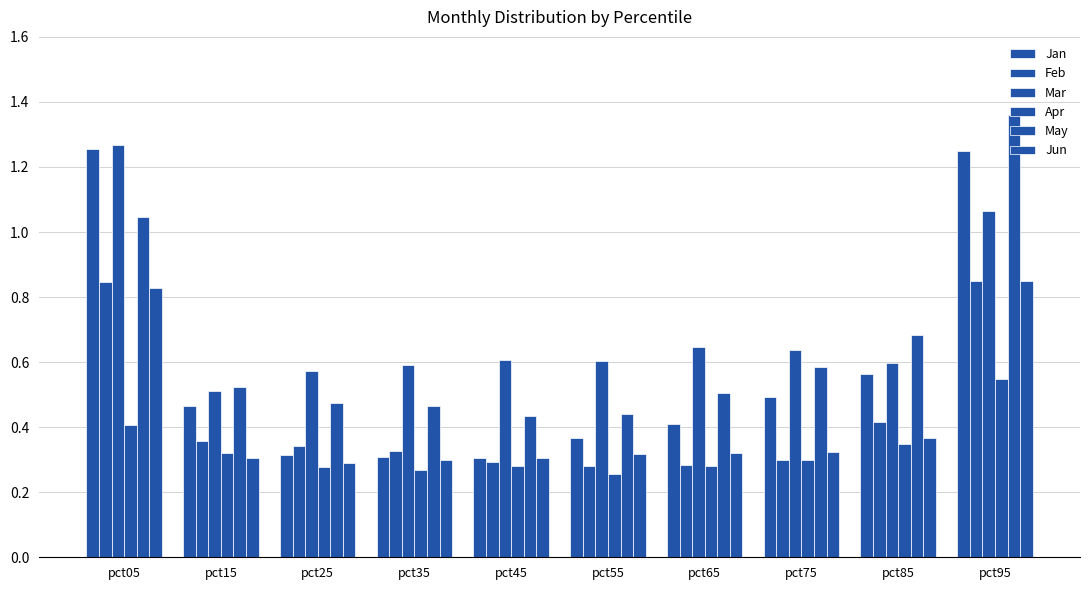

True or false: Jun has a value of 0.3 at pct25.

True